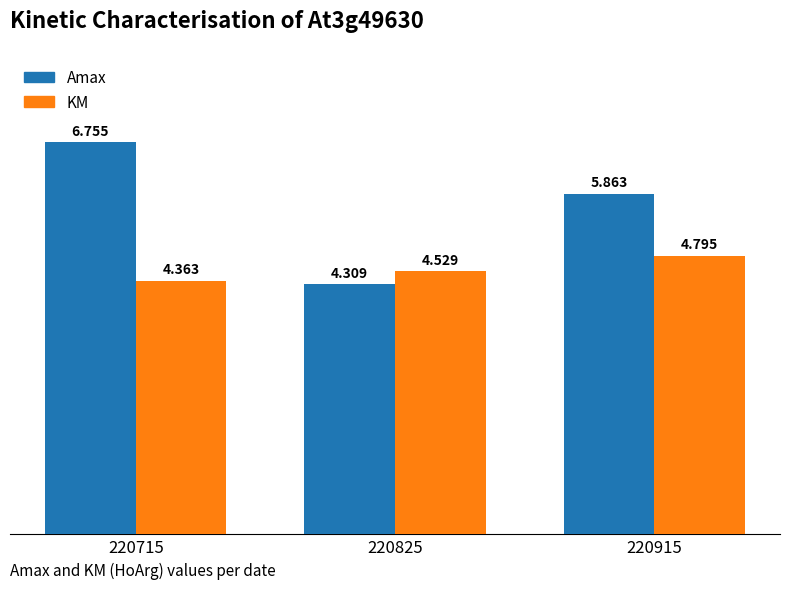

At which label is KM closest to 4?

220715